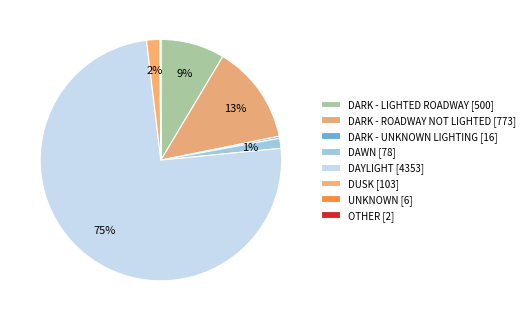

To the nearest percent, what portion does DAWN represent?

1%